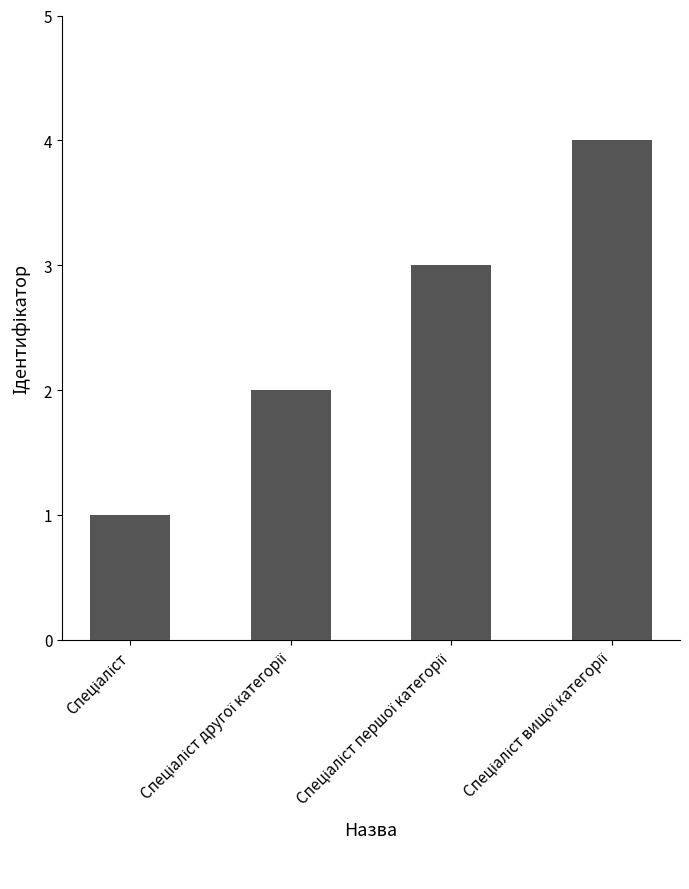

What is the greatest value displayed?

4